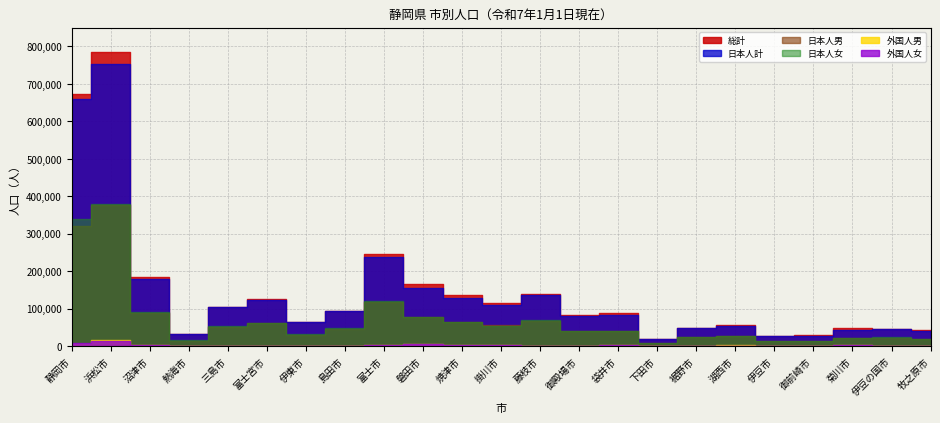

True or false: 日本人男 has a value of 34515 at 焼津市.

False